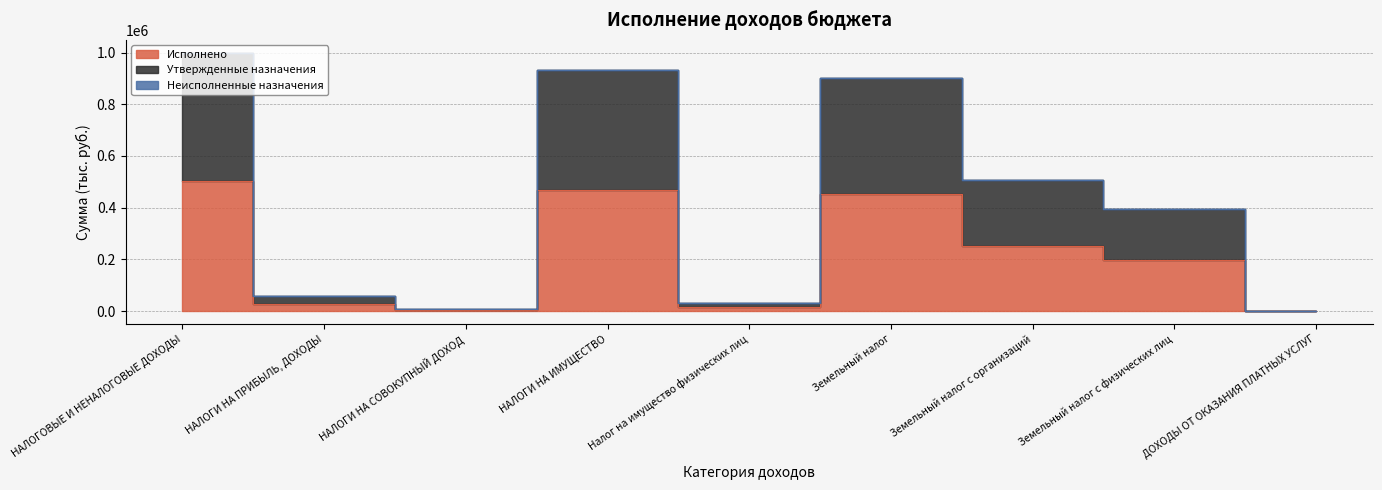

At which category does Утвержденные назначения reach its first local peak?

НАЛОГИ НА ИМУЩЕСТВО